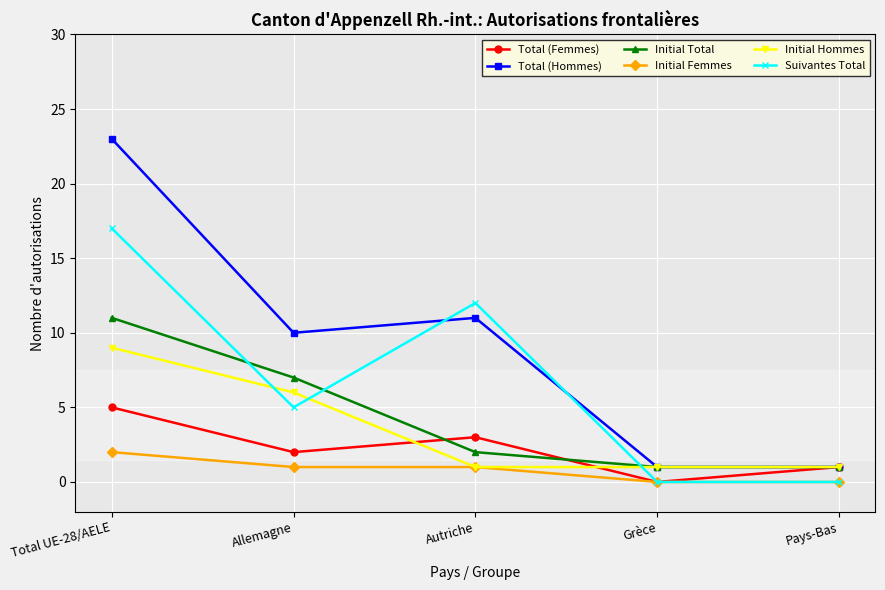

The Initial Total series shows 11 at Total UE-28/AELE. True or false?

True